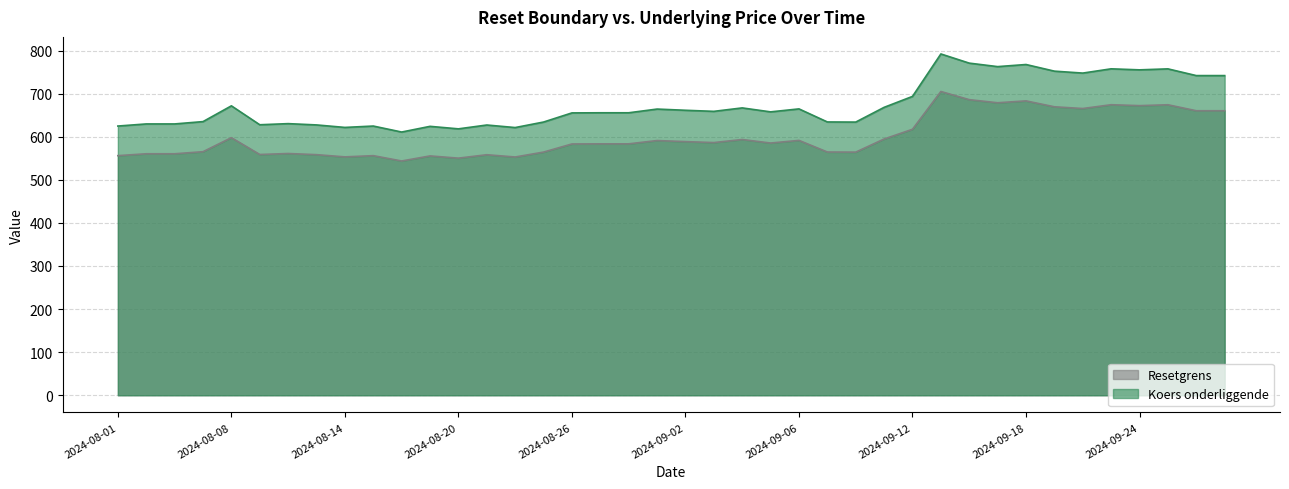

Reading left to right, list all the values displayed in this chart.

Resetgrens: 556.0	560.3	560.3	565.1	597.7	558.7	561.0	558.3	553.1	556.0	543.6	555.4	550.2	558.1	552.9	564.3	583.1	583.4	583.4	591.0	588.6	586.3	593.5	585.3	591.4	564.4	564.2	594.6	617.2	704.9	685.9	678.7	683.1	669.4	665.4	674.2	672.0	674.1	660.2	660.2
Koers onderliggende: 624.7	629.6	629.6	635.0	671.6	627.7	630.3	627.3	621.5	624.7	610.8	624.0	618.2	627.1	621.2	634.0	655.2	655.5	655.5	664.1	661.3	658.8	666.8	657.6	664.5	634.2	633.9	668.1	693.5	792.0	770.7	762.6	767.5	752.1	747.6	757.5	755.1	757.4	741.8	741.8